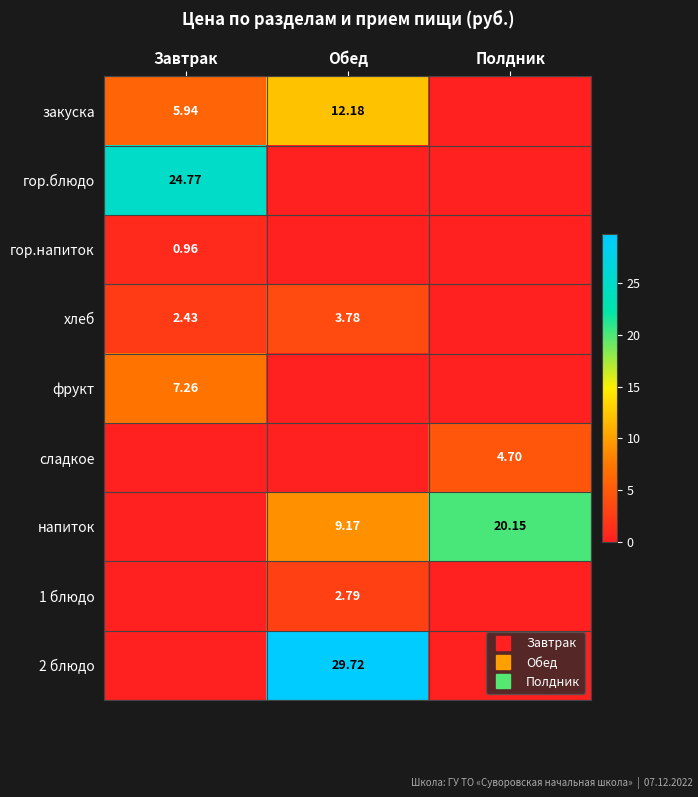

Rank the series at Обед from highest to lowest value.

2 блюдо, закуска, напиток, хлеб, 1 блюдо, гор.блюдо, гор.напиток, фрукт, сладкое